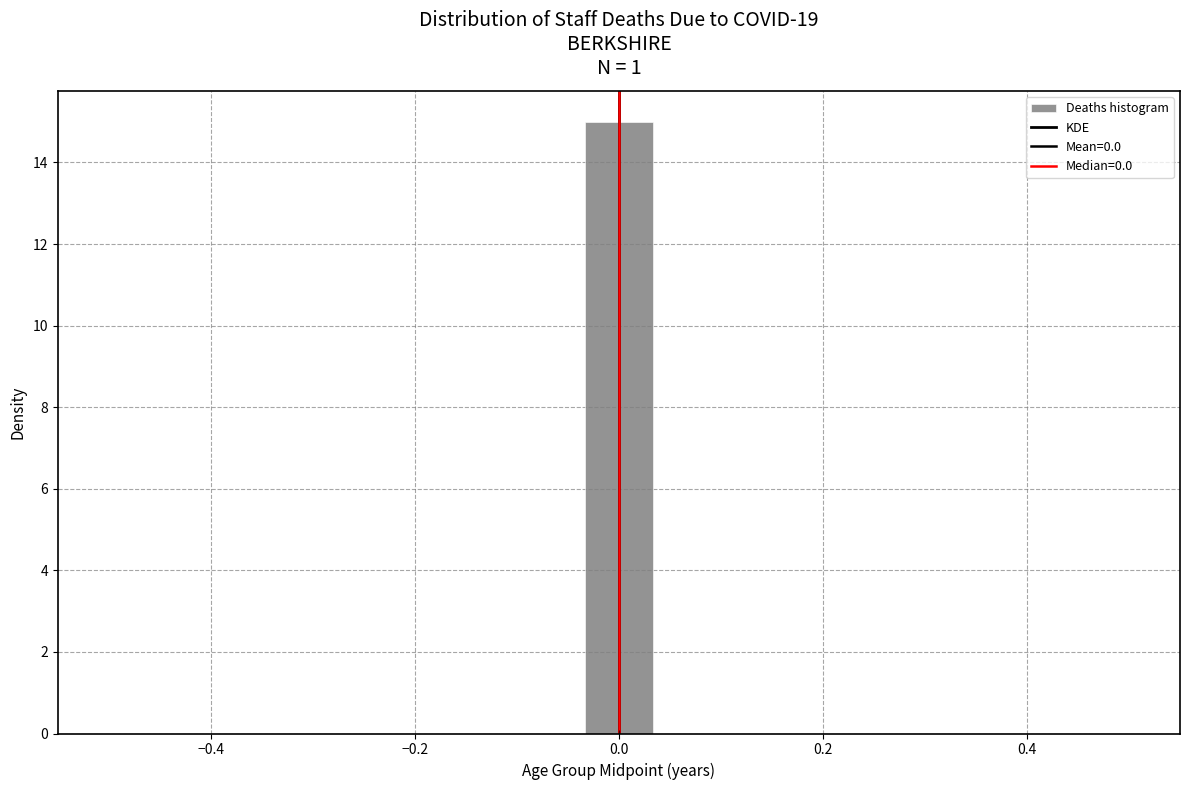

Around what value on the x-axis is the tallest bar? Give the approximate position of its centre, as read against the axis.

0.00